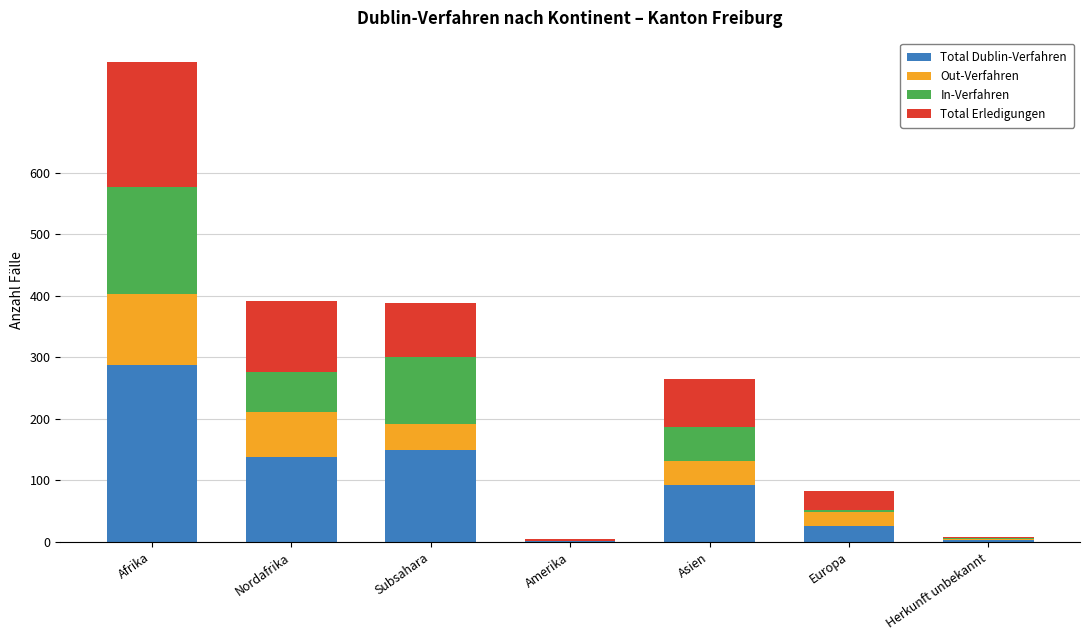

What is the highest value of the Total Dublin-Verfahren series?

288